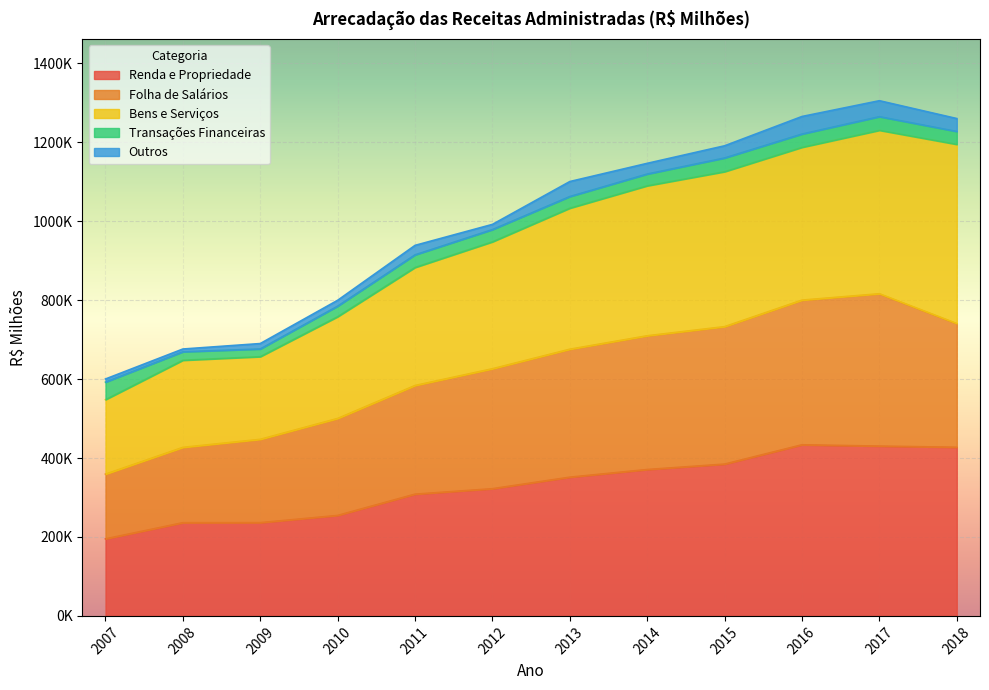

What is the value of the Folha de Salários point at the 6th from the left?

626264.9